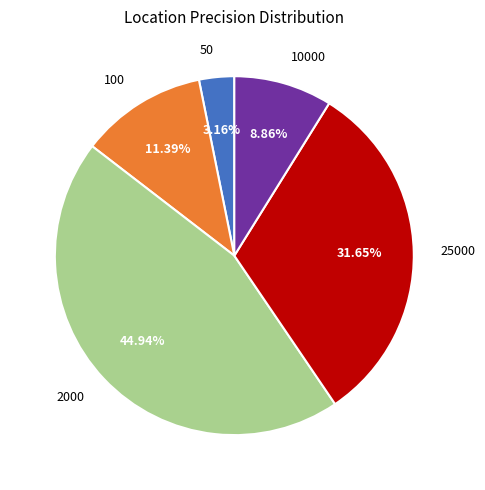

Count the number of slices in the pie.

5